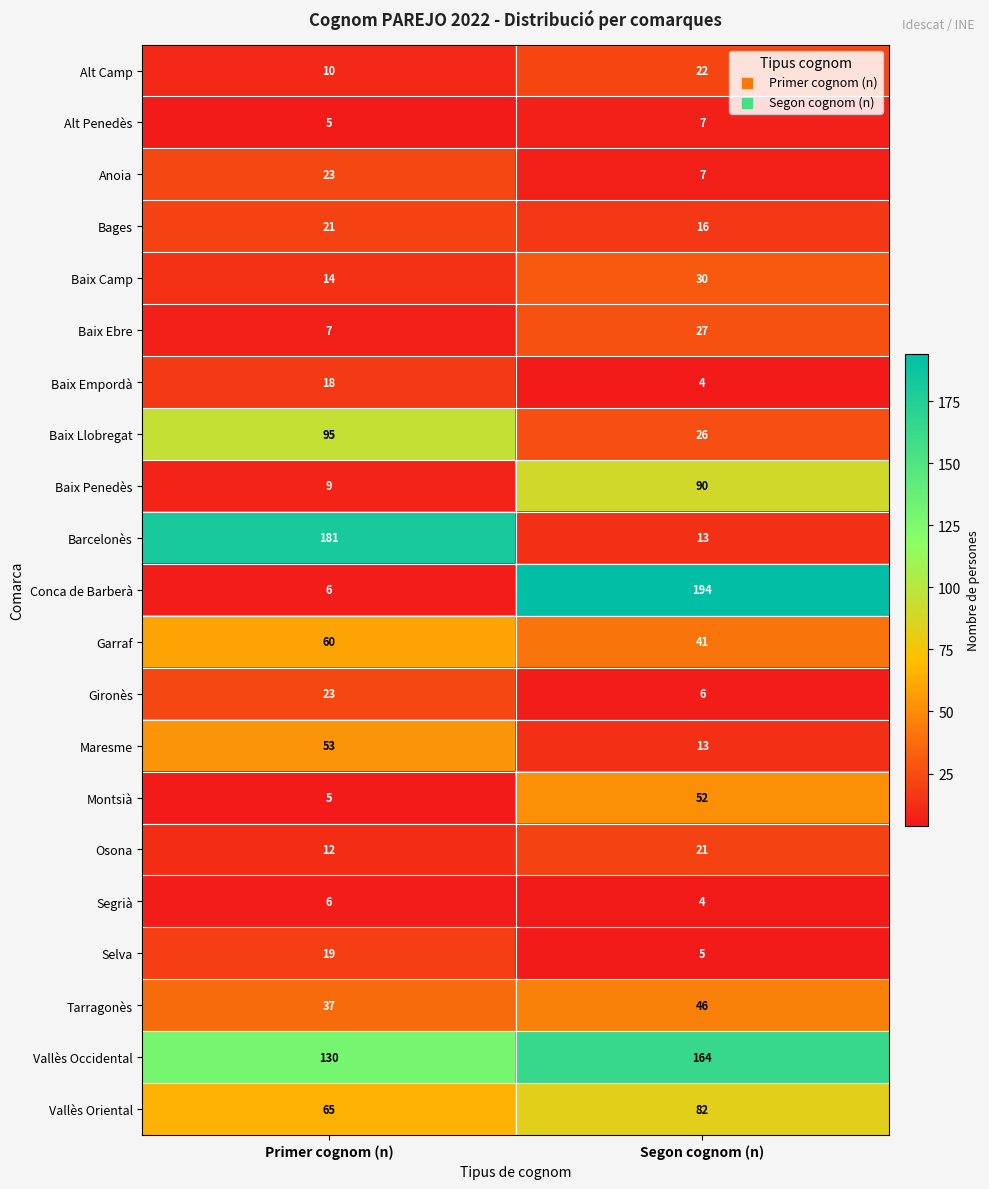

Which series has the widest spread of values?

Conca de Barberà